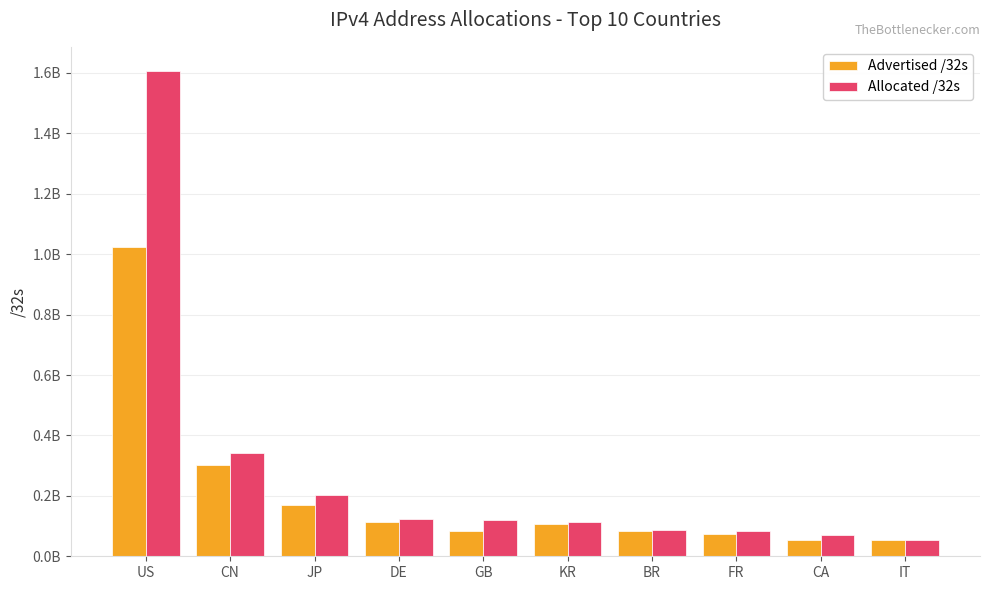

List the series in order of their peak value, lowest first.

Advertised /32s, Allocated /32s